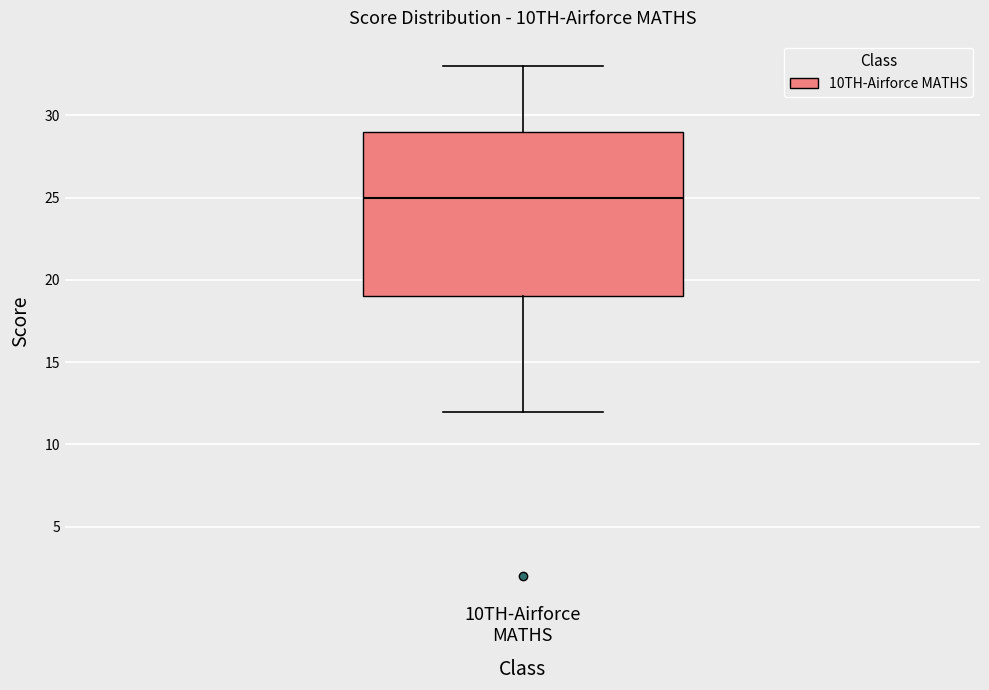

Read this box plot against the y-axis: the position of the median line, the range covered by the box, and the ends of both whiskers. The values are not printed on the chart, so give them approximately, as read against the axis.

median 25, box 19 to 29, whiskers 12 to 33